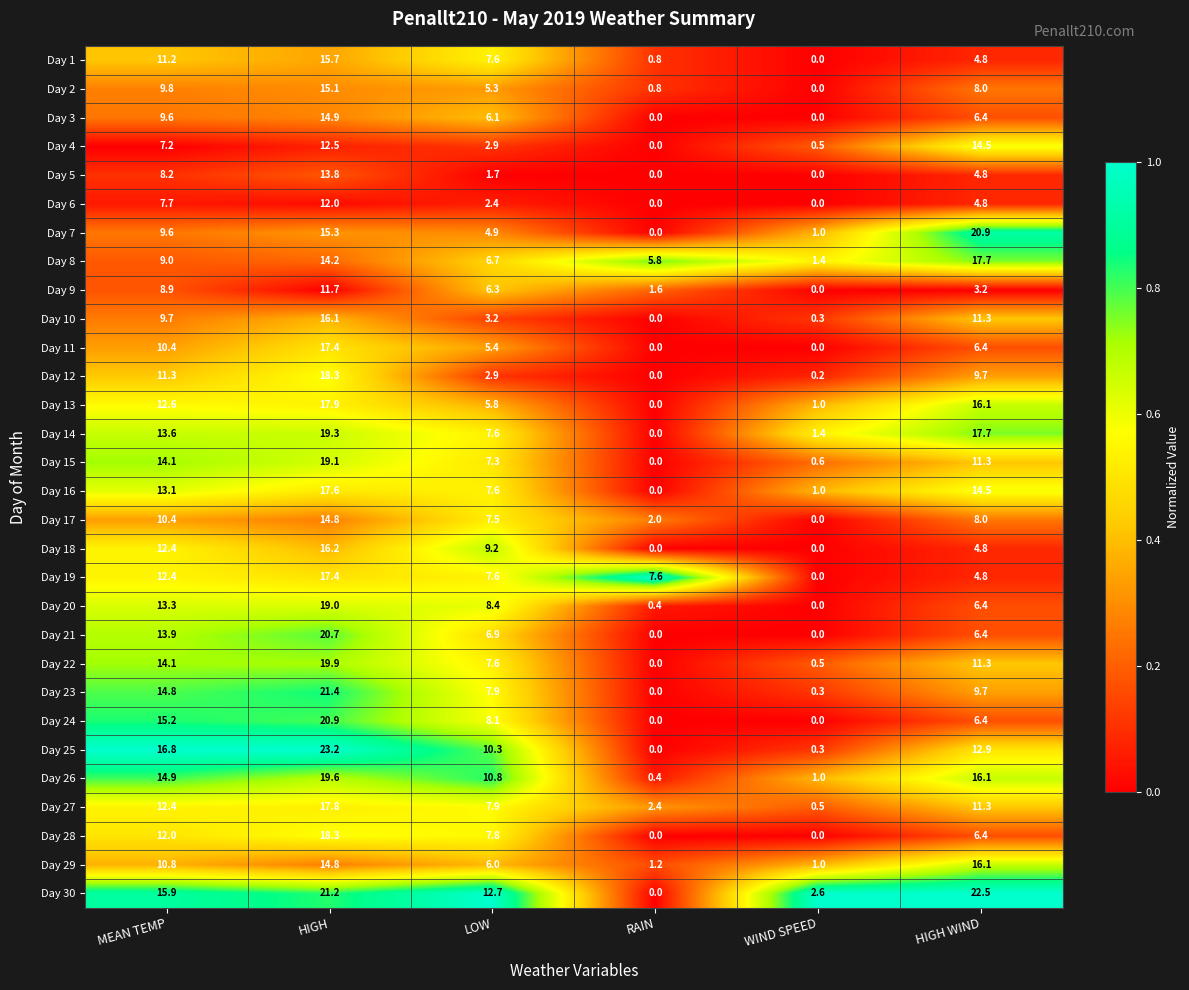

The value of Day 1 at HIGH is 15.7. True or false?

True